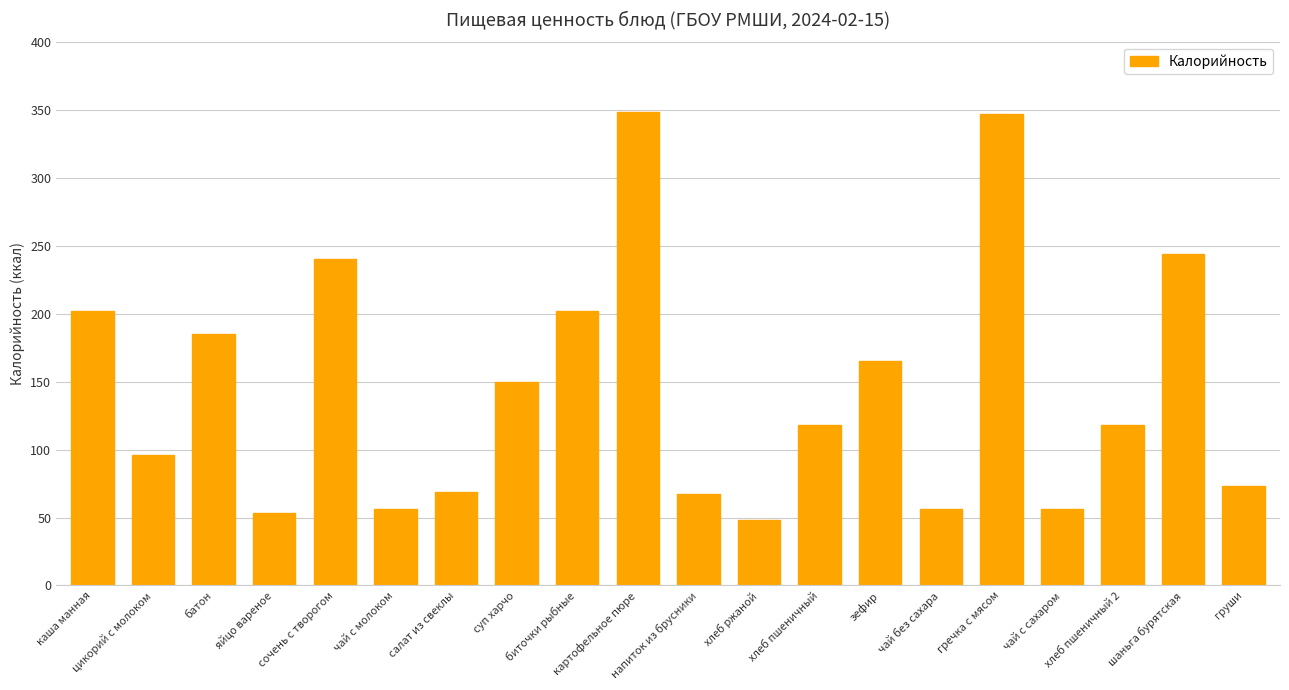

What is the label of the 6th bar from the right?

чай без сахара